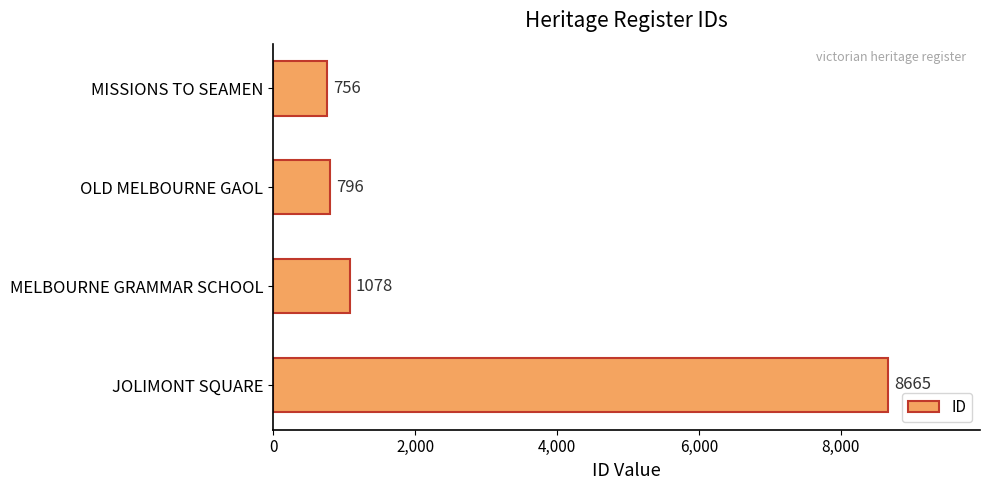

How many distinct data groups are displayed?

1